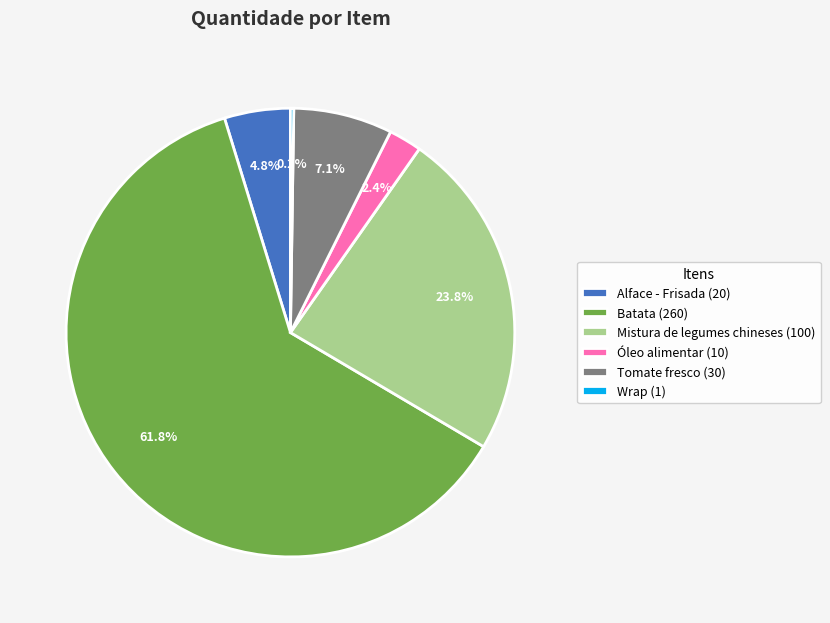

Is Batata the majority of the pie?

Yes